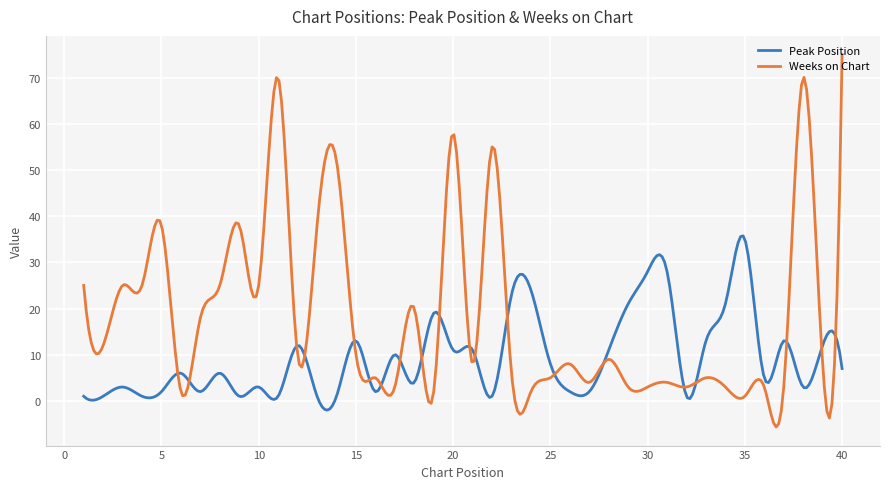

Which series has the largest range (max minus min)?

Weeks on Chart